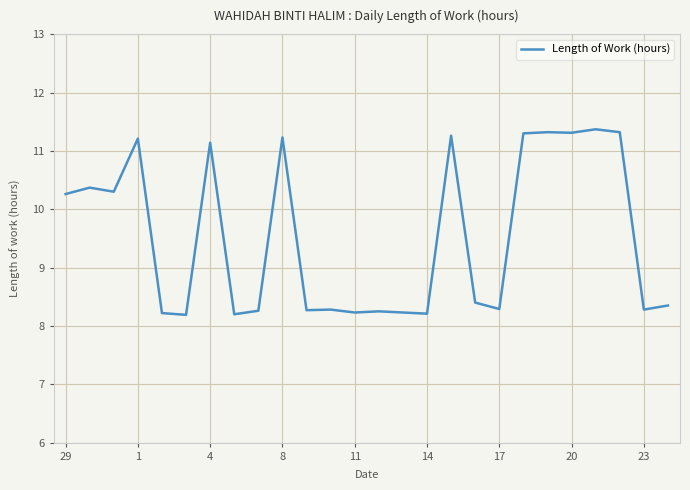

What is the maximum value shown in the chart?

11.4